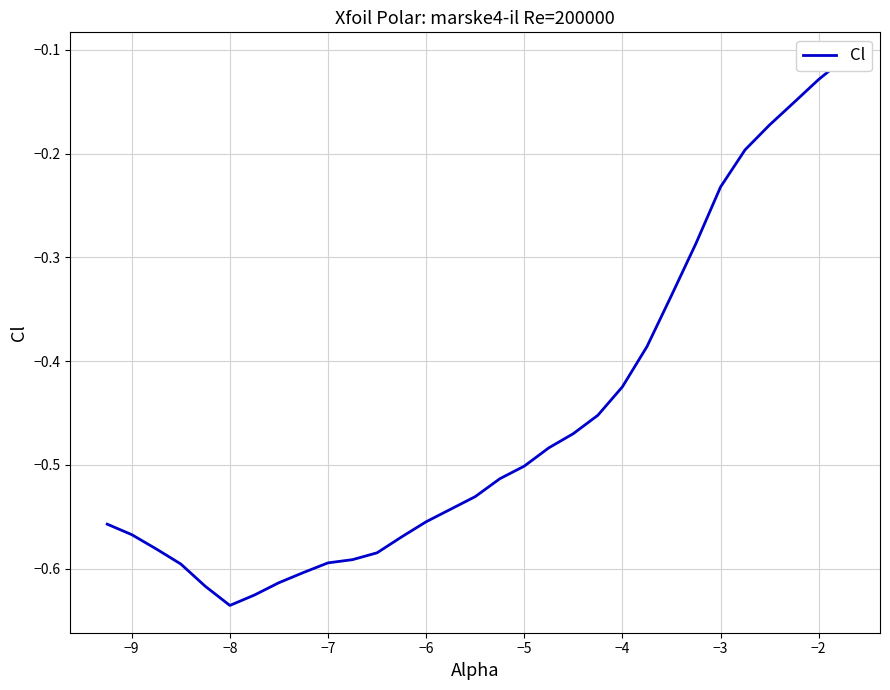

What is the sum of all values?

-13.7